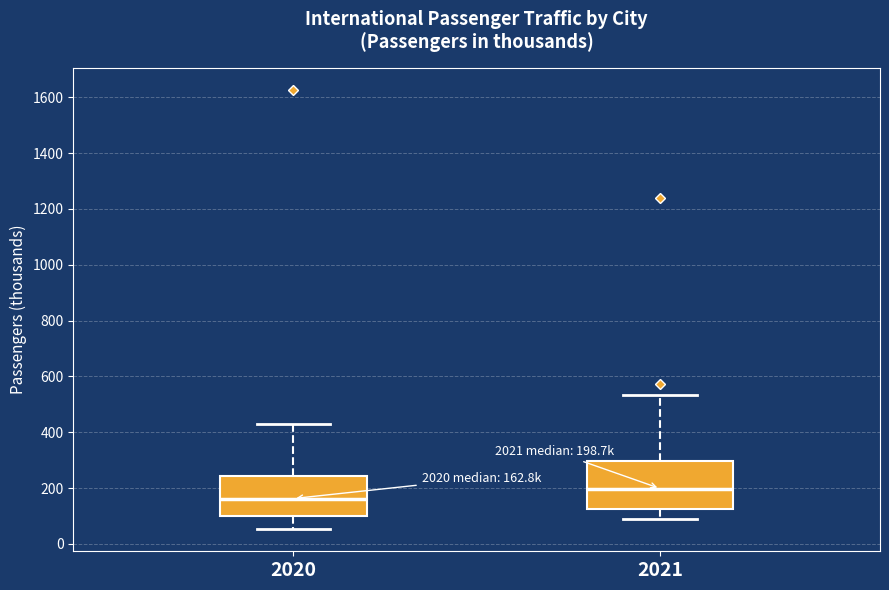

Comparing the boxes themselves (not the whiskers), which one is the tallest?

2021